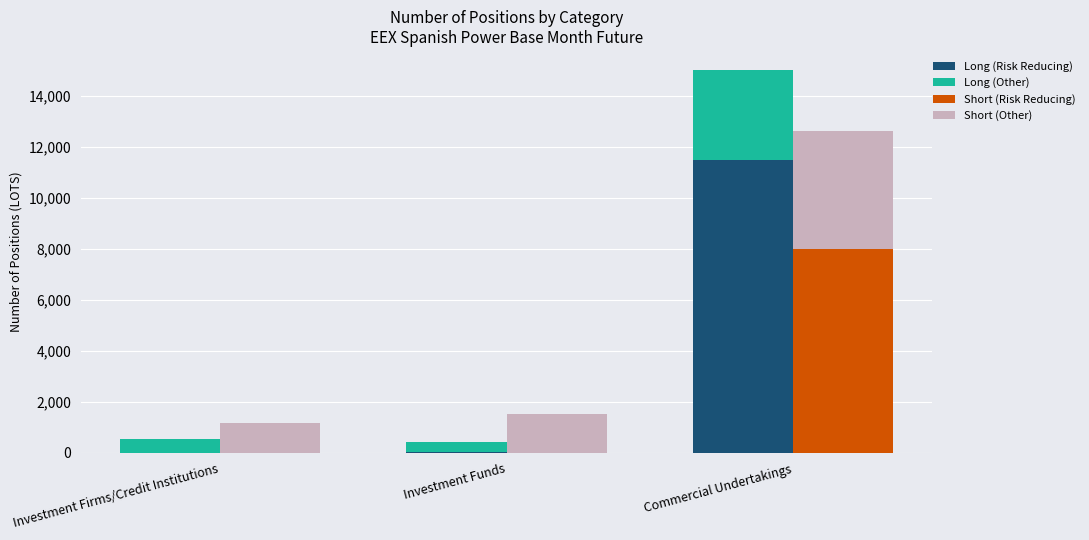

How many categories are shown in the chart?

3